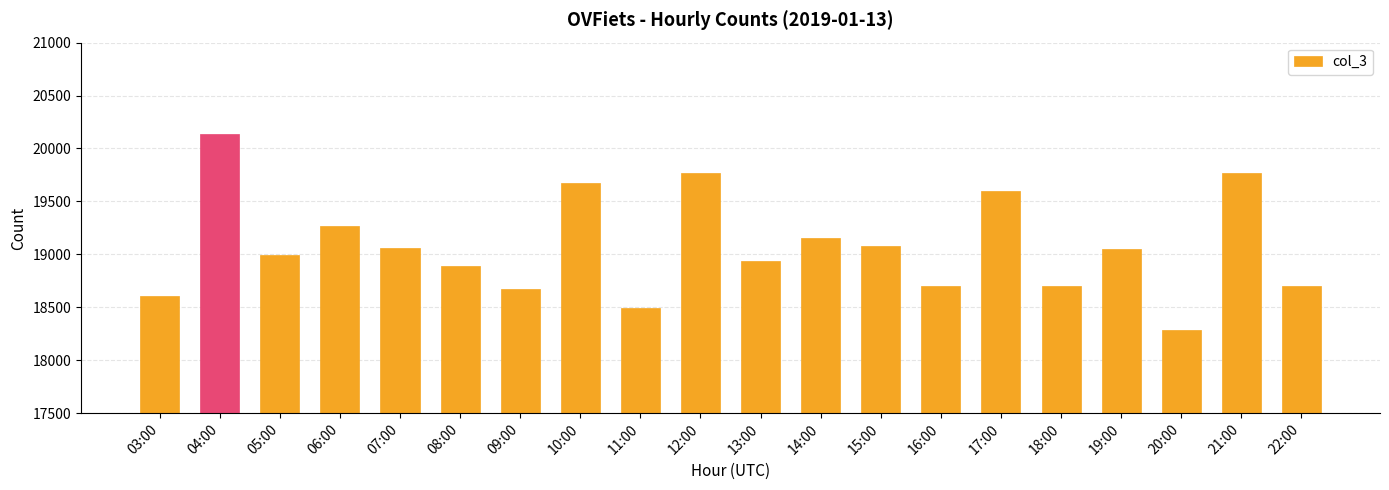

Count the number of categories in the chart.

20